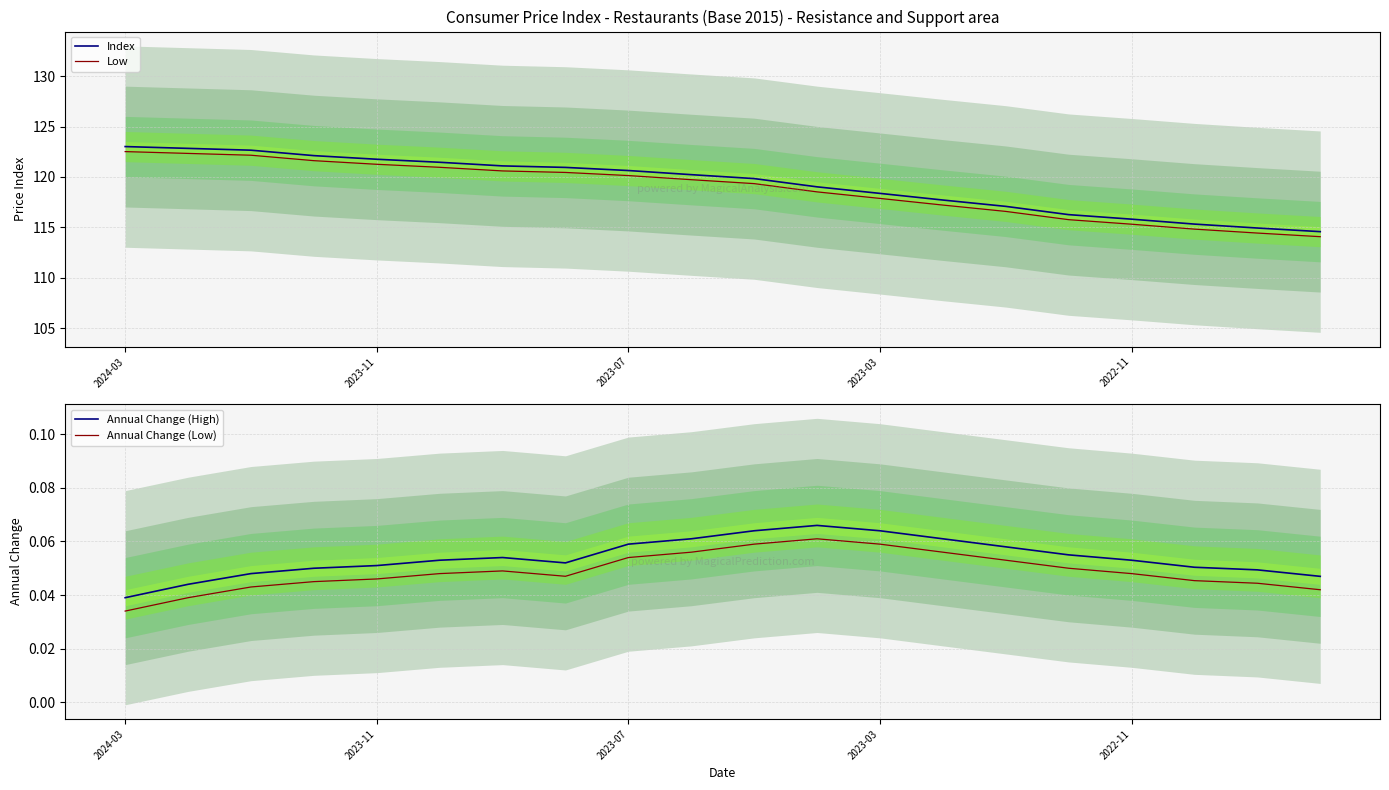

What is the label of the 2nd point from the right?

18